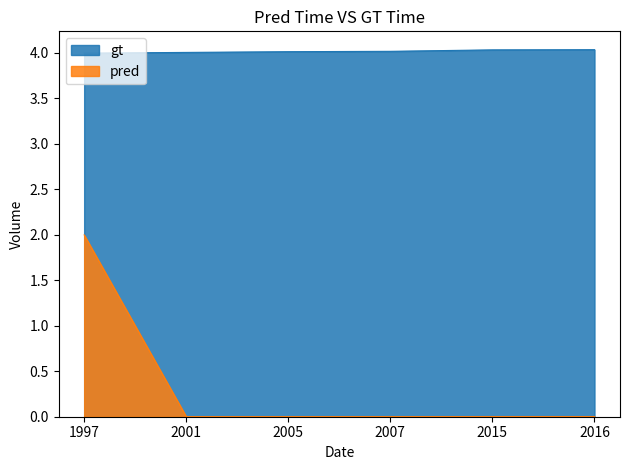

At 2001, list the series in order from smallest to largest.

pred, gt